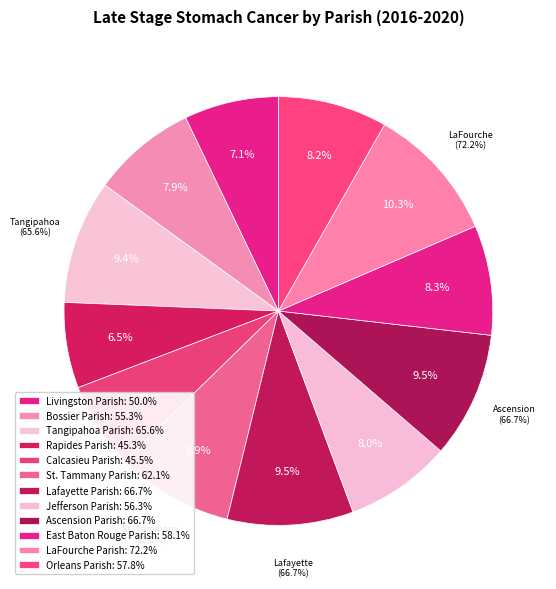

Is it true that Lafayette Parish is 20% of the pie?

False